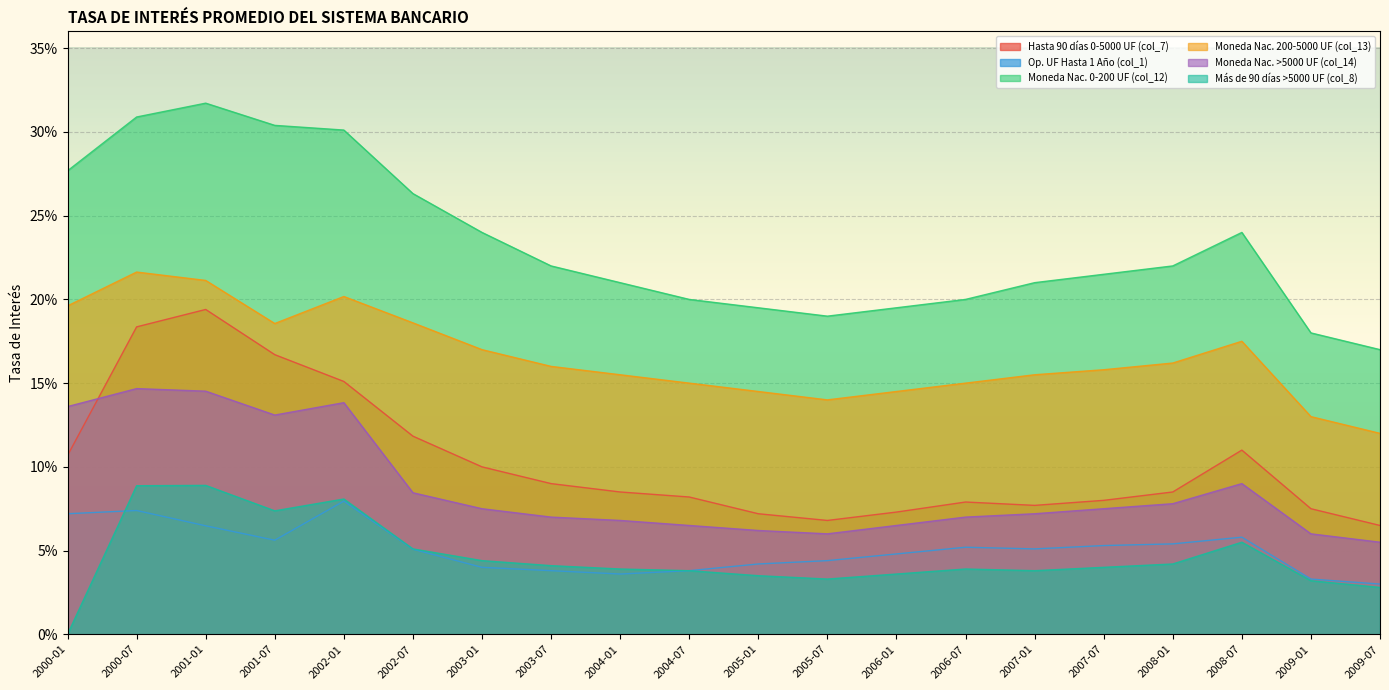

At which category does Moneda Nac. 200-5000 UF (col_13) reach its first local valley?

2001-07